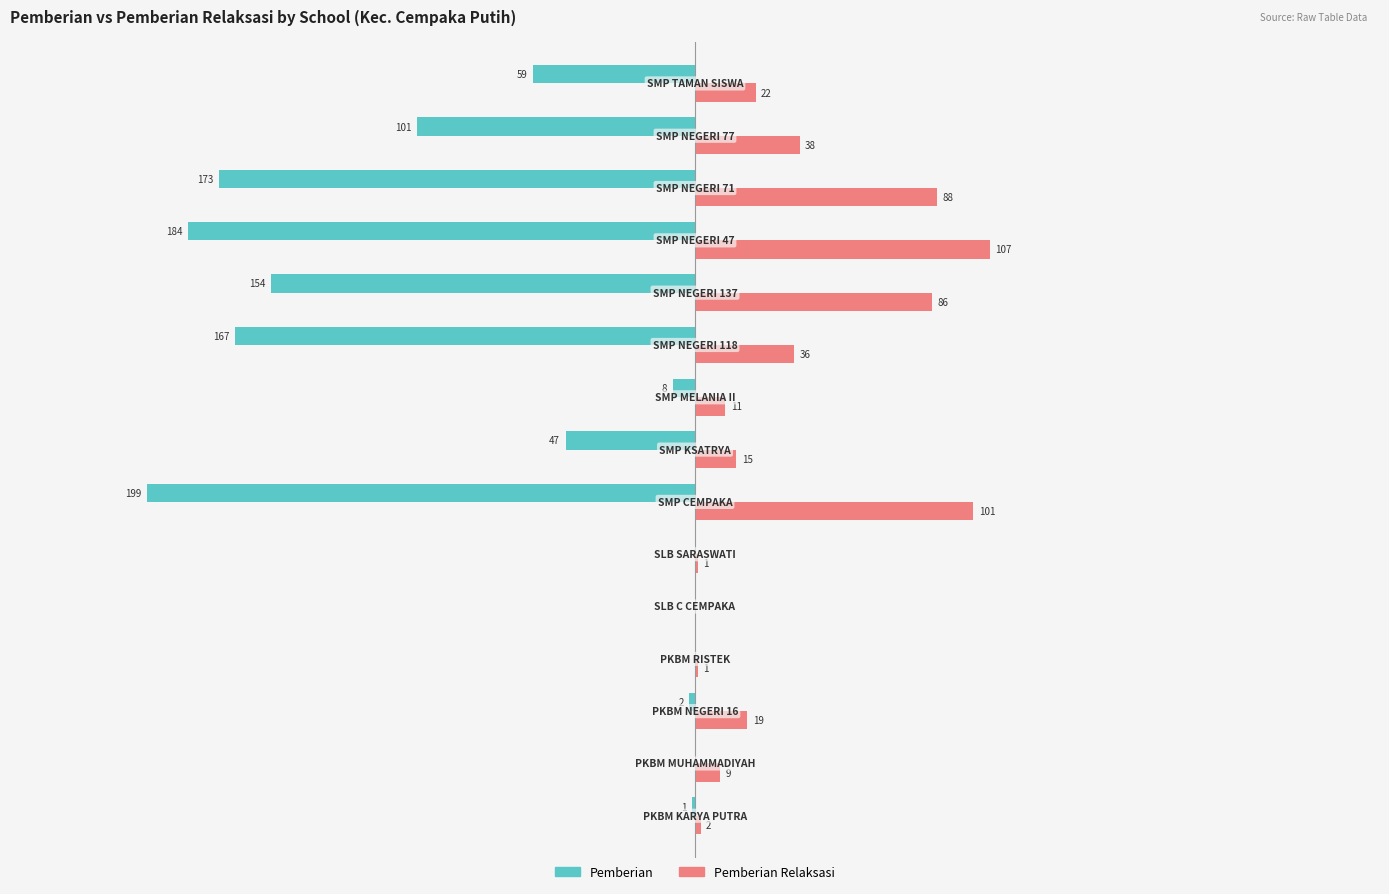

Which series has the largest total across all categories?

Pemberian Relaksasi